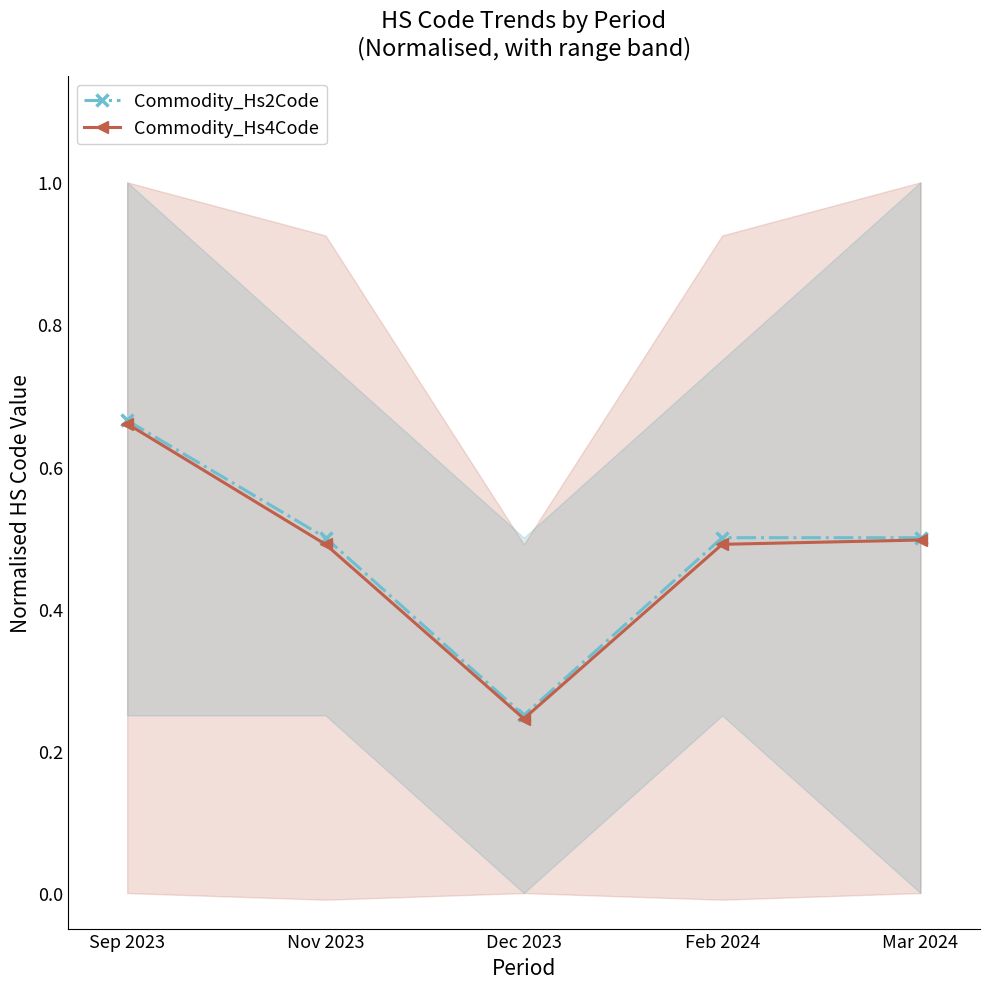

What is the value of the Commodity_Hs2Code point at the 1st from the left?

0.7